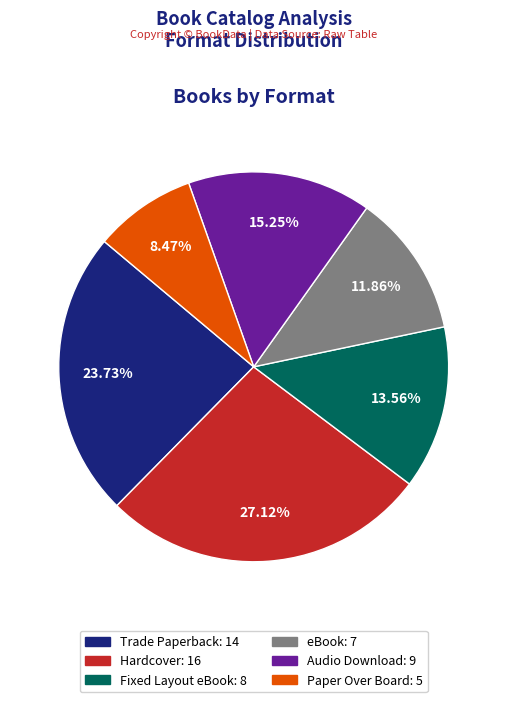

Combined, what portion of the pie is Fixed Layout eBook and Paper Over Board?

22.0%